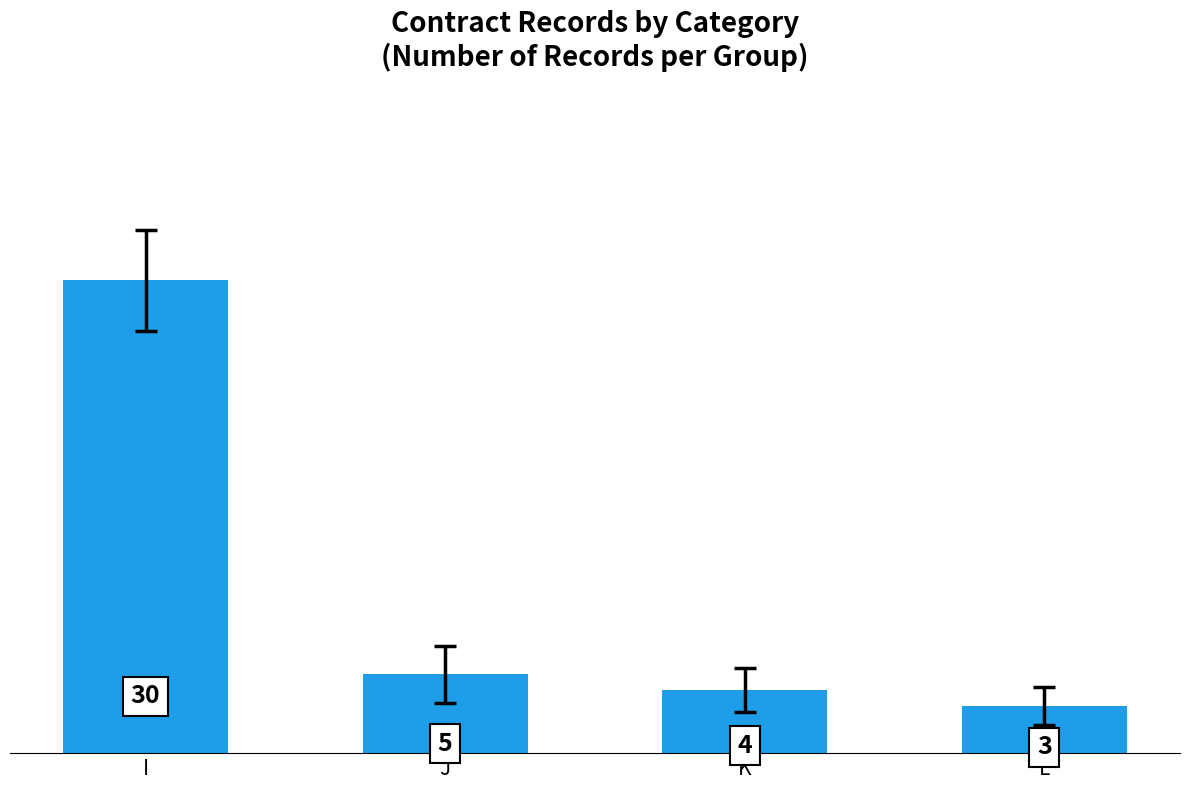

Is it true that the value at L is 3?

True